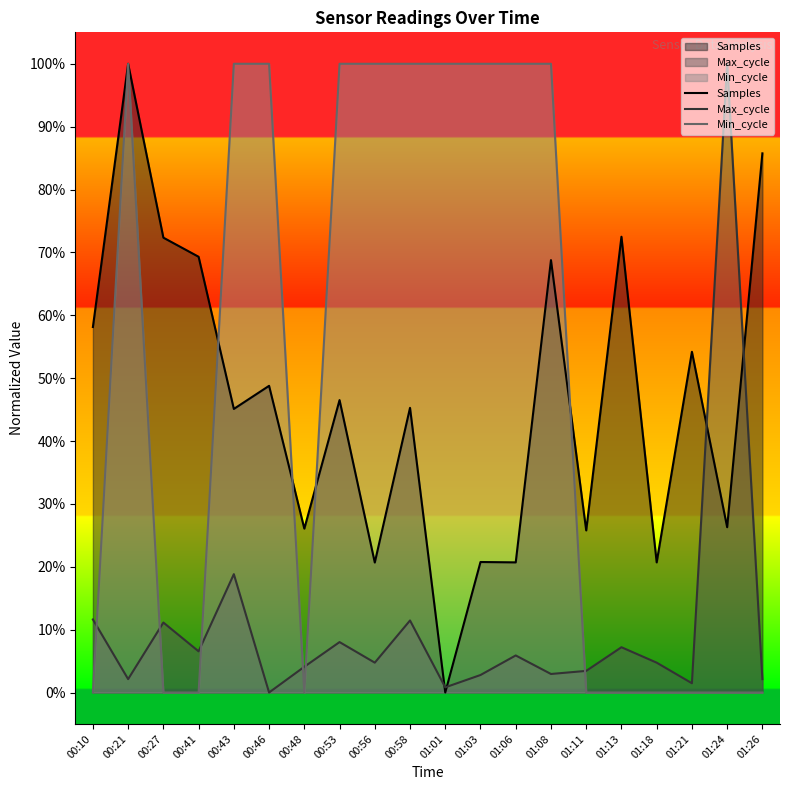

True or false: Min_cycle and Samples cross at least once.

True